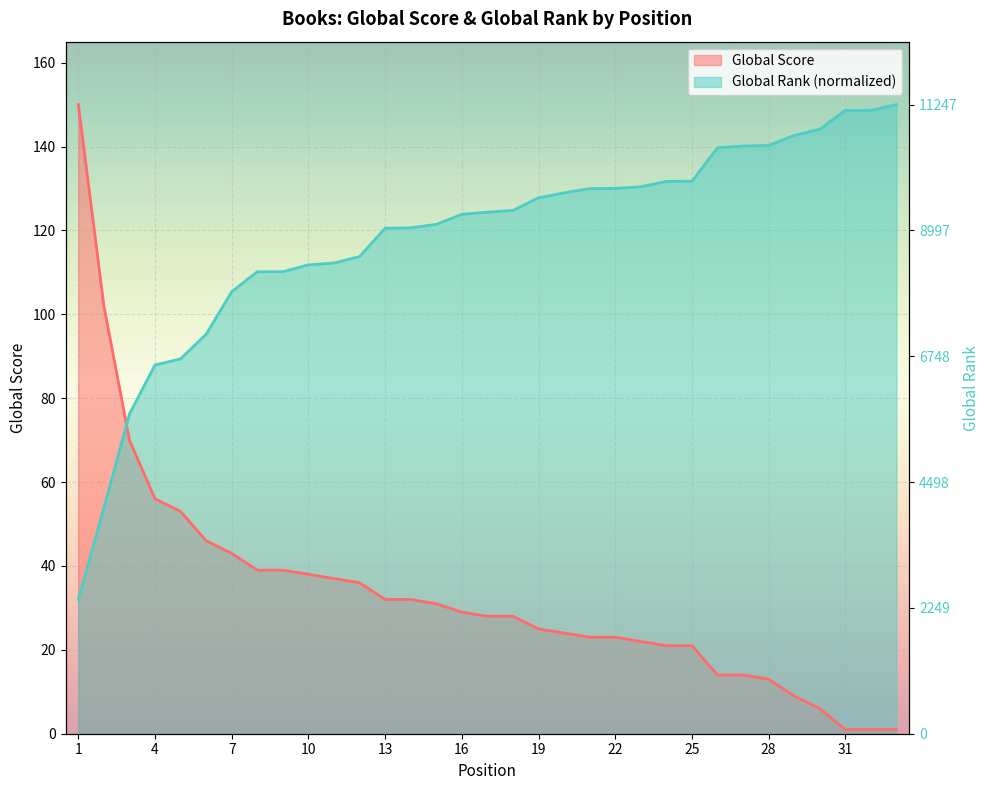

Reading left to right, what are all the values shown in this chart?

Global Score: 1=150.0	2=102.0	3=70.0	4=56.0	5=53.0	6=46.0	7=43.0	8=39.0	9=39.0	10=38.0	11=37.0	12=36.0	13=32.0	14=32.0	15=31.0	16=29.0	17=28.0	18=28.0	19=25.0	20=24.0	21=23.0	22=23.0	23=22.0	24=21.0	25=21.0	26=14.0	27=14.0	28=13.0	29=9.0	30=6.0	31=1.0	32=1.0	33=1.0
Global Rank (scaled): 1=32.0	2=53.8	3=76.2	4=87.9	5=89.4	6=95.3	7=105.4	8=110.1	9=110.1	10=111.8	11=112.2	12=113.8	13=120.5	14=120.6	15=121.4	16=123.8	17=124.4	18=124.8	19=127.8	20=129.0	21=130.0	22=130.0	23=130.4	24=131.7	25=131.7	26=139.7	27=140.1	28=140.3	29=142.6	30=144.1	31=148.6	32=148.6	33=150.0